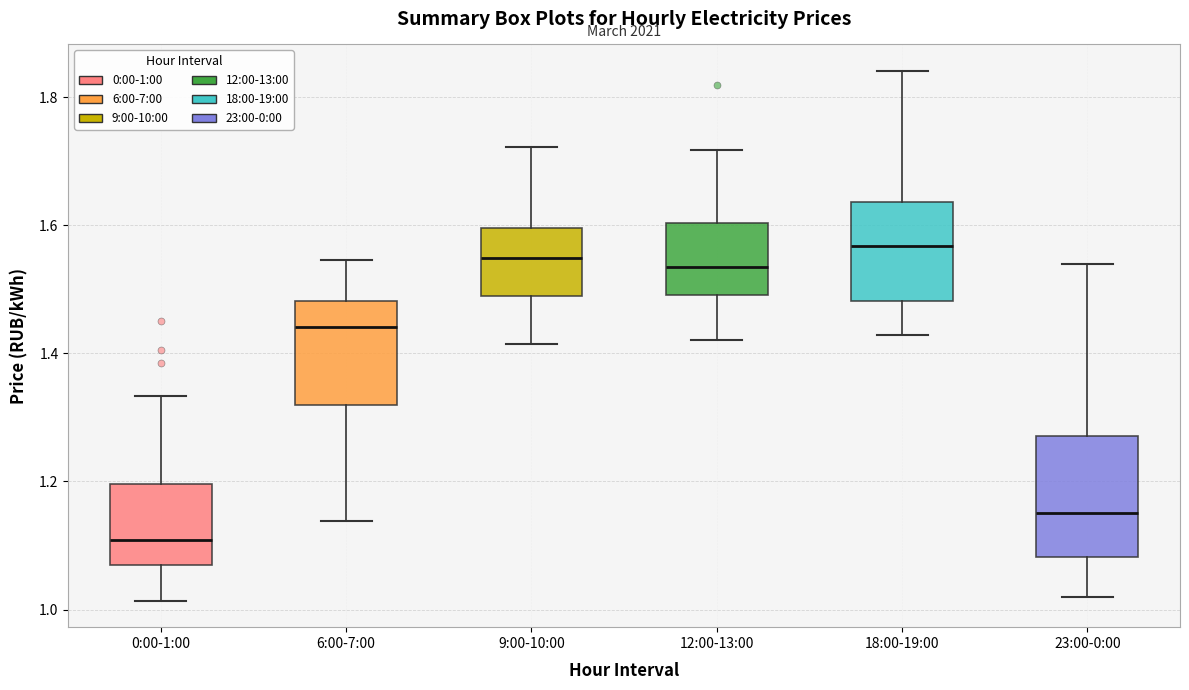

Which box has the lowest median line?

0:00-1:00